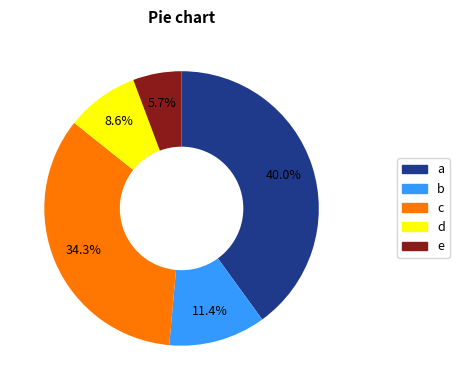

Is there a majority slice in this chart?

No